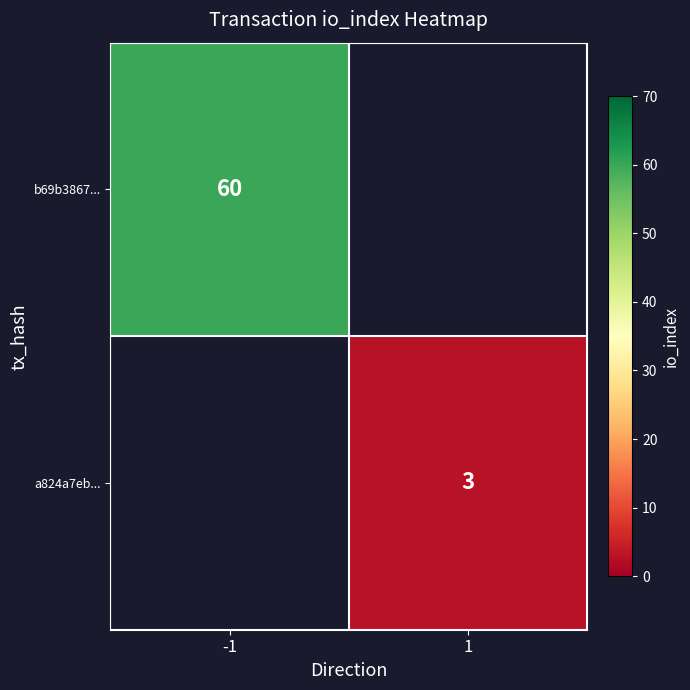

The b69b3867... series shows 25.2 at -1. True or false?

False